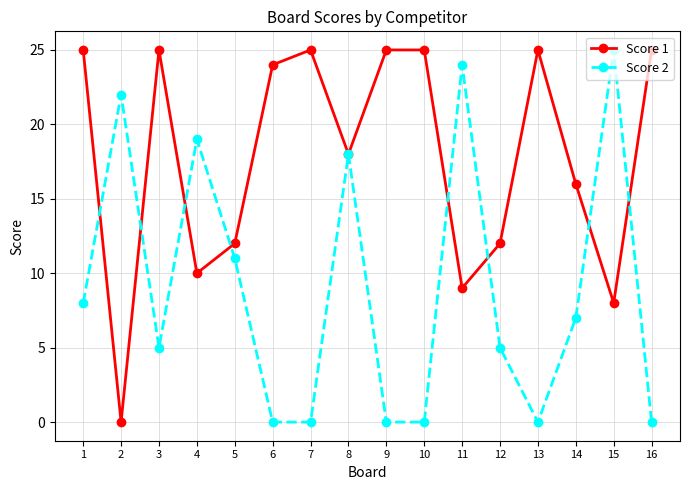

How many series are shown in this chart?

2